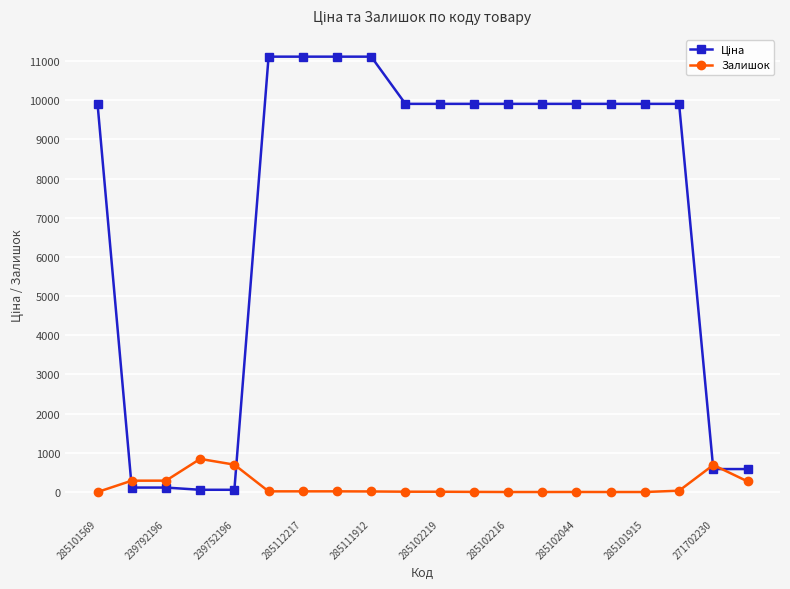

What is the value of the Залишок point at the 4th from the left?

845.0